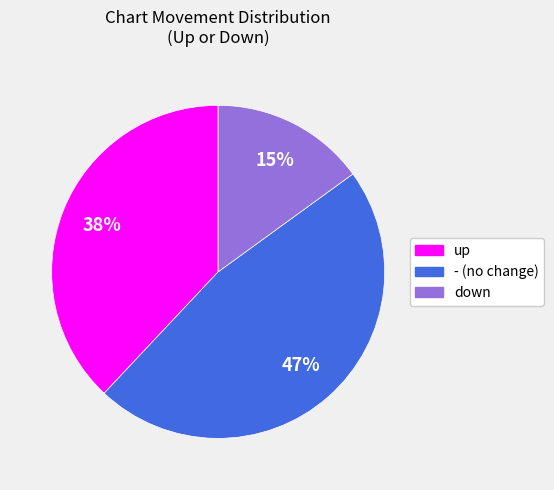

To the nearest percent, what is the difference between the up and - slice percentages?

9%